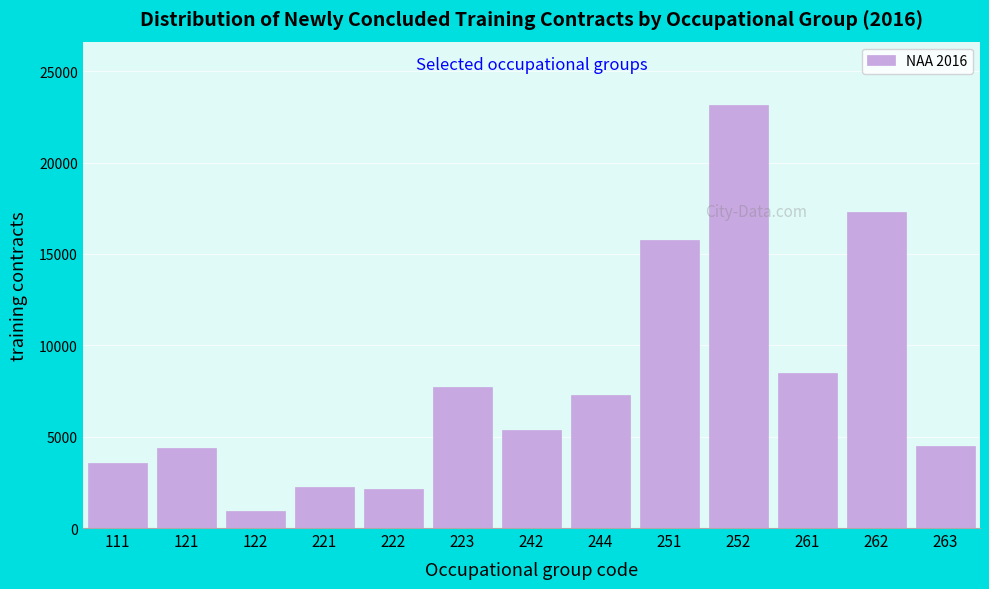

Reading left to right, list all the values displayed in this chart.

3564	4365	945	2253	2109	7737	5373	7263	15738	23142	8508	17274	4497